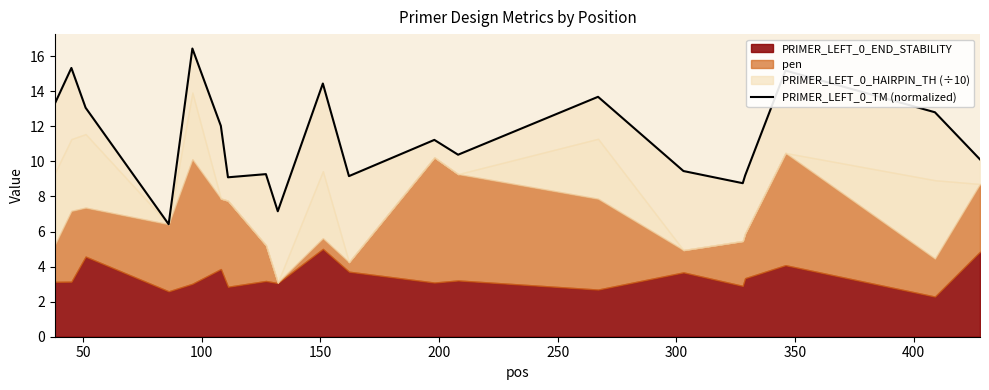

Is it true that the value at 13 is 18.7?

False